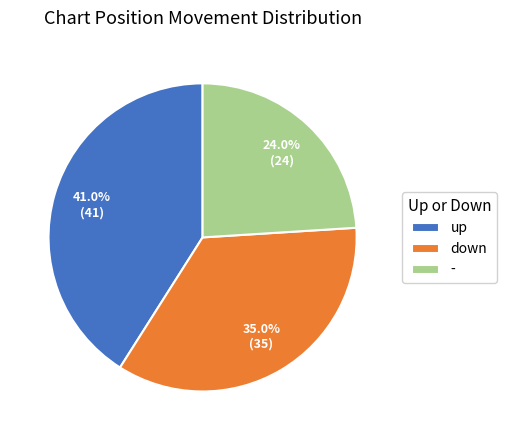

True or false: - accounts for 24% of the total.

True